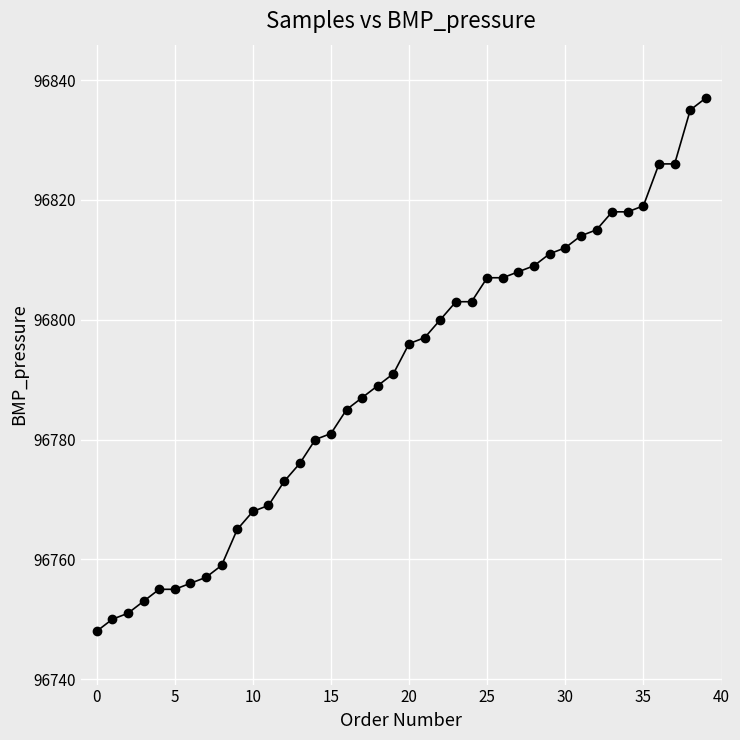

What is the difference between the maximum and minimum values?

89